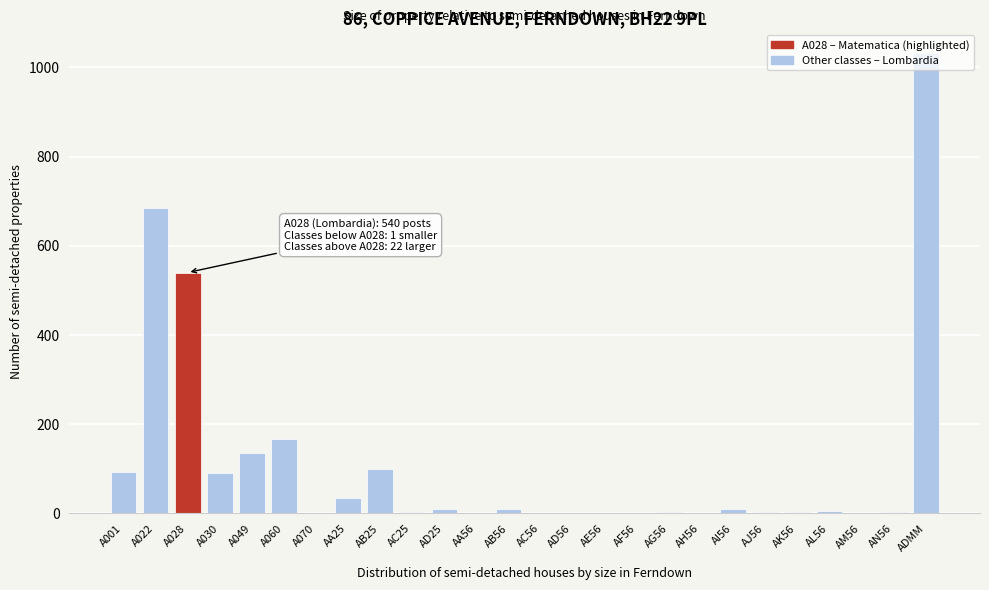

At which label is the value closest to 516?

A028